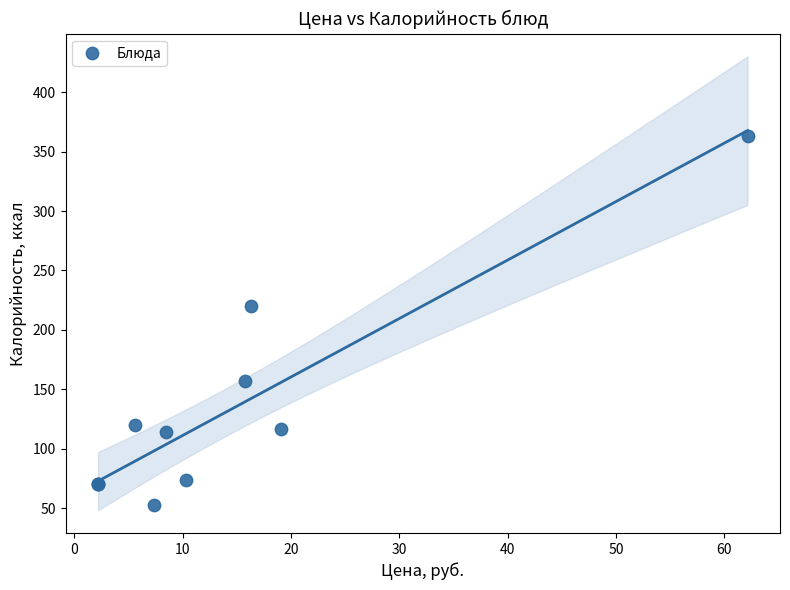

What Y value in the scatter plot is closest to 207?

220.0